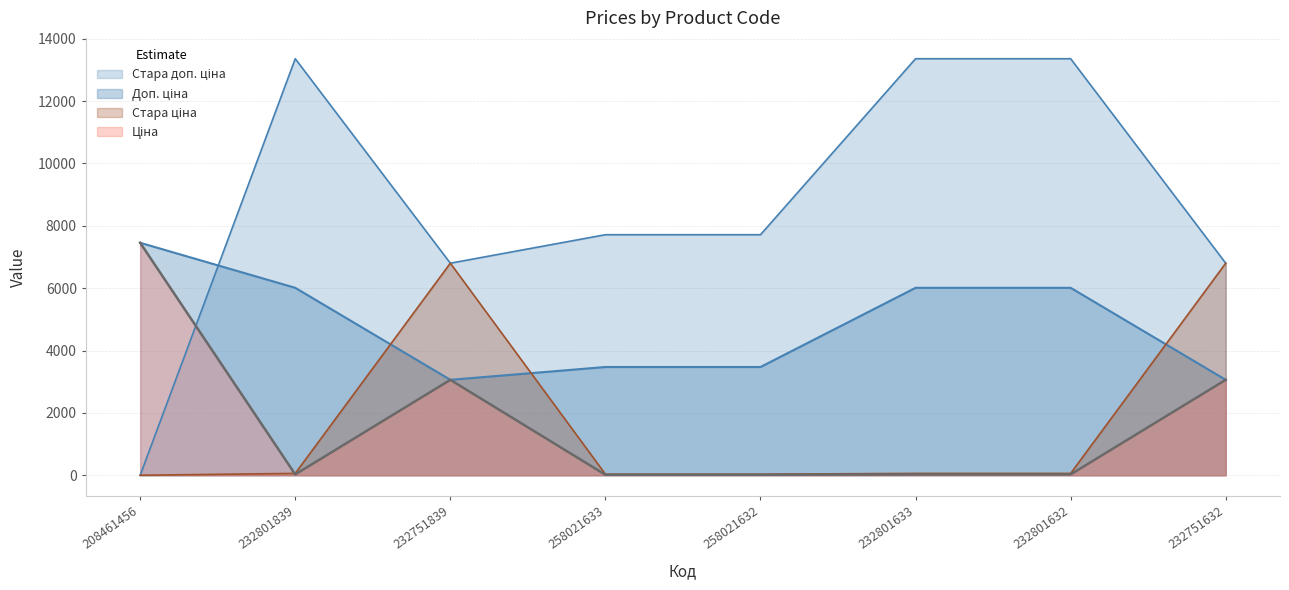

At how many categories does at least one series exceed 5440?

8